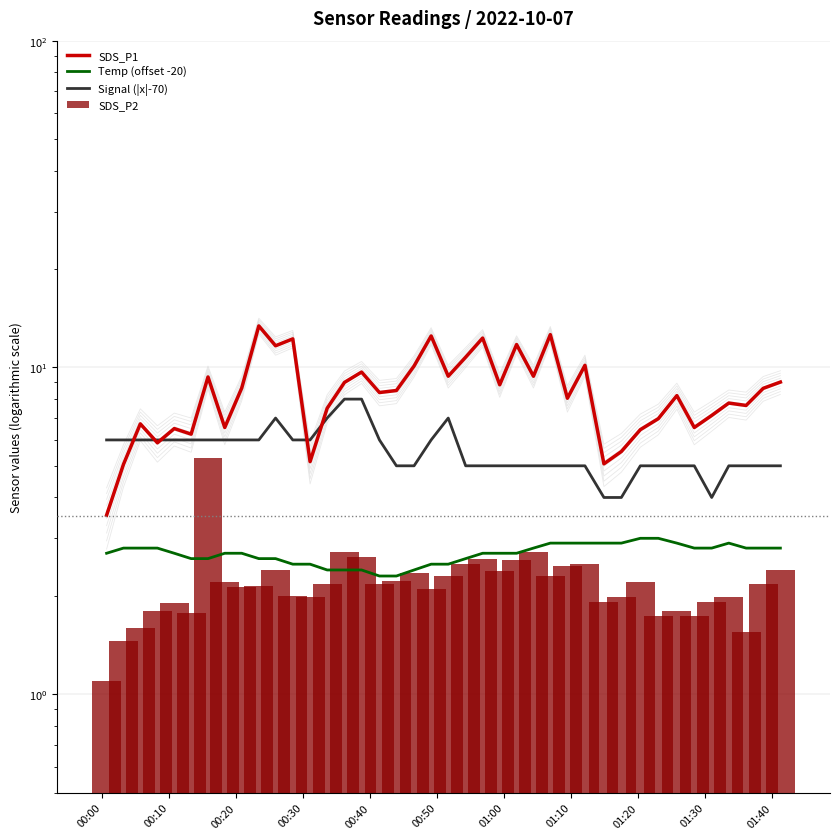

At which label is Signal (|x|-70) closest to 6?

00:00